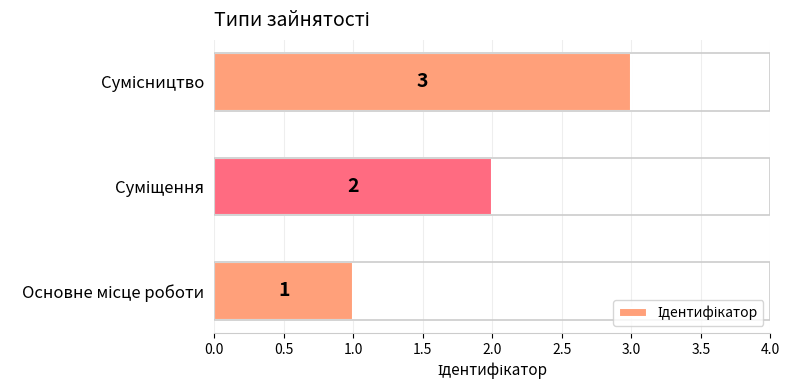

Count the values in the range 1 to 3.

3